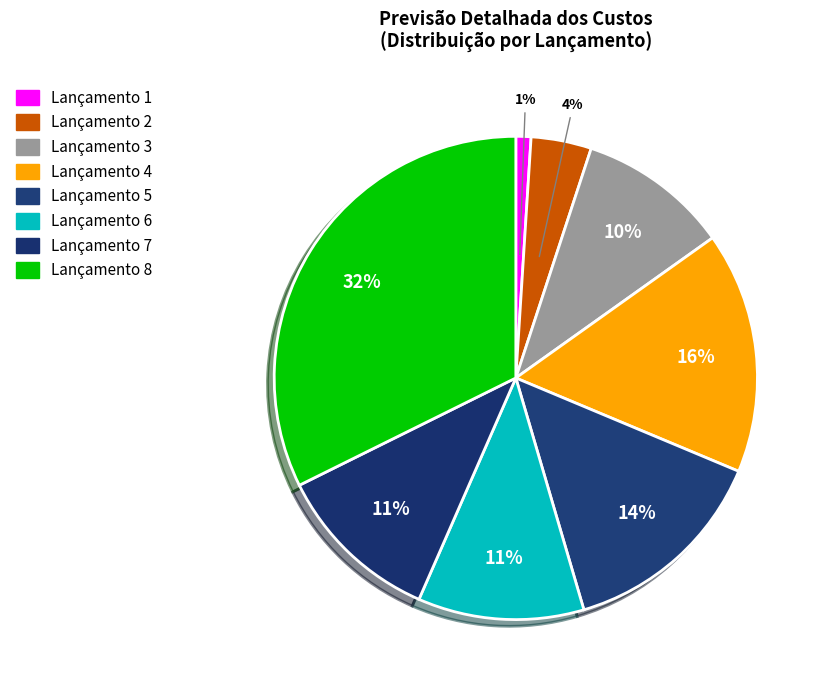

What is the ratio of the value at Lançamento 3 to the value at Lançamento 7?

0.9